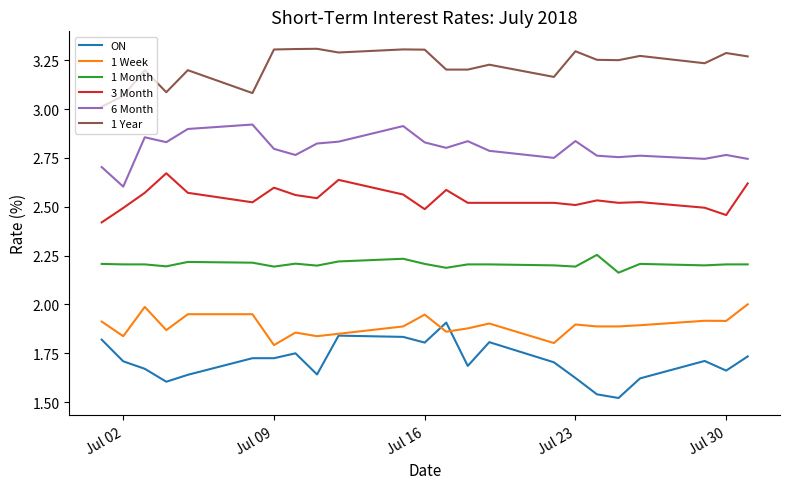

True or false: 1 Year and ON intersect in this chart.

False